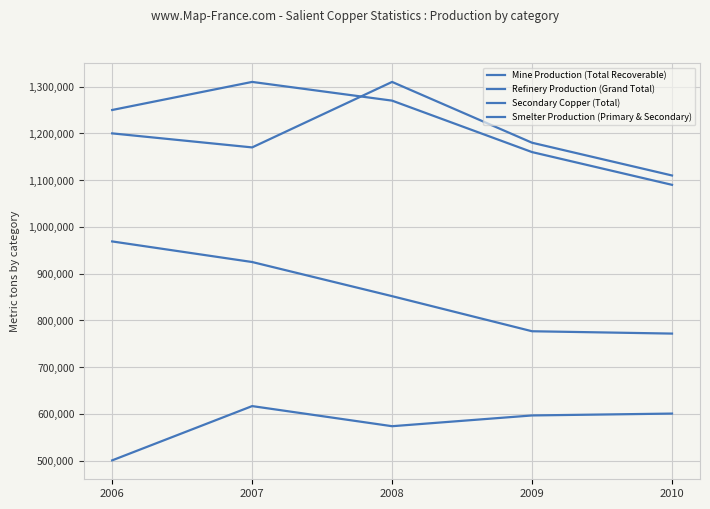

How many lines are shown in the chart?

4